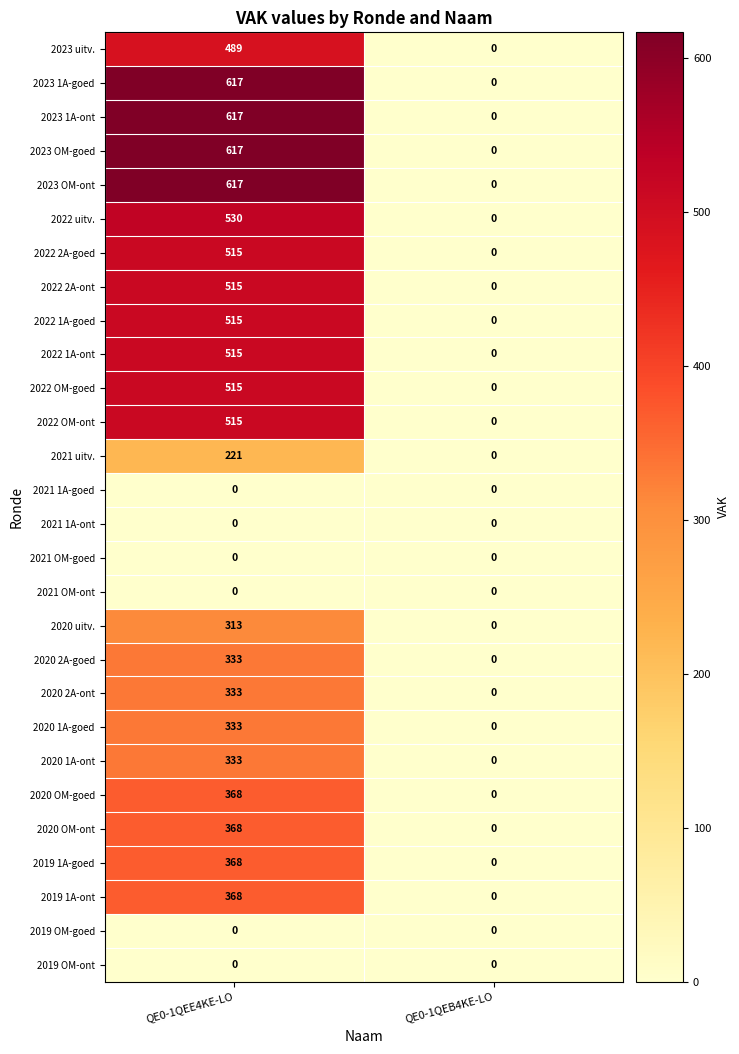

What is the spread (max minus min) of values at QE0-1QEE4KE-LO?

617